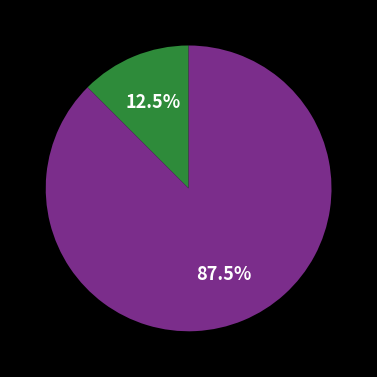

Does any single category account for the majority?

Yes